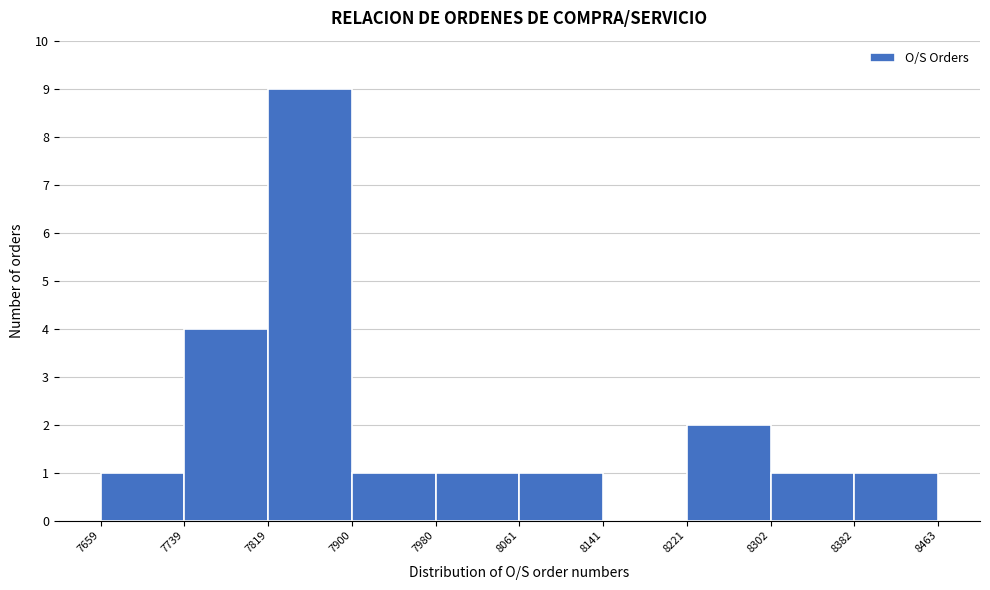

Reading left to right, list every bar in this chart as the range it spans on the x-axis followed by its height. The values are not printed on the chart, so give them approximately, as read against the axis.

7659 to 7739: 1
7739 to 7819: 4
7819 to 7900: 9
7900 to 7980: 1
7980 to 8061: 1
8061 to 8141: 1
8141 to 8221: 0
8221 to 8302: 2
8302 to 8382: 1
8382 to 8463: 1